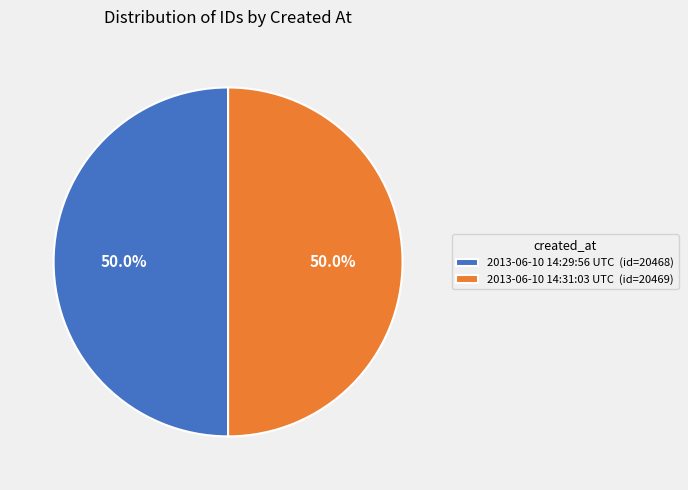

Approximately how many times larger is the value at 2013-06-10 14:29:56 UTC (id=20468) compared to 2013-06-10 14:31:03 UTC (id=20469)?

1.0